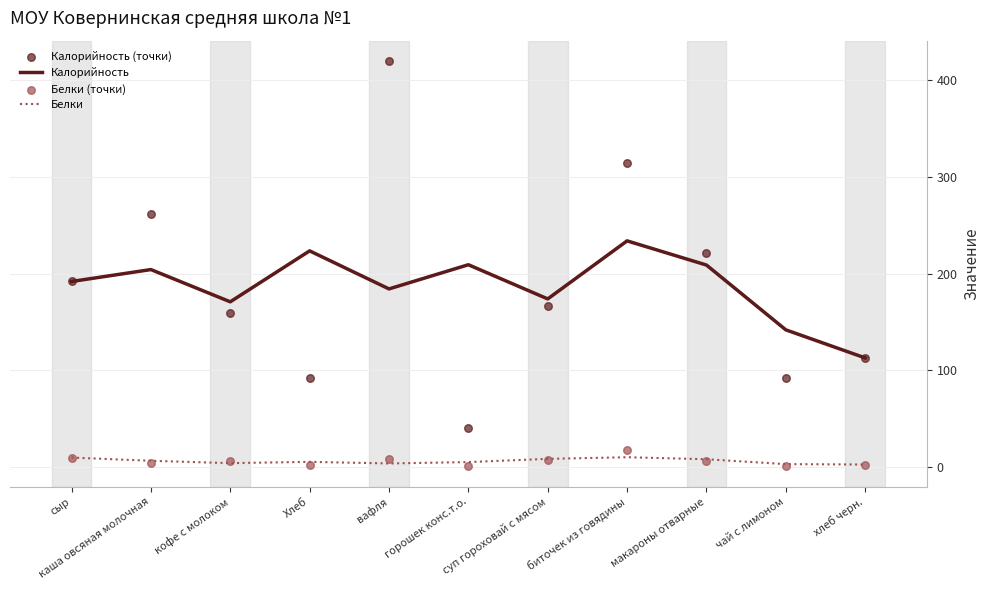

Which series has the largest total across all categories?

Калорийность (точки)